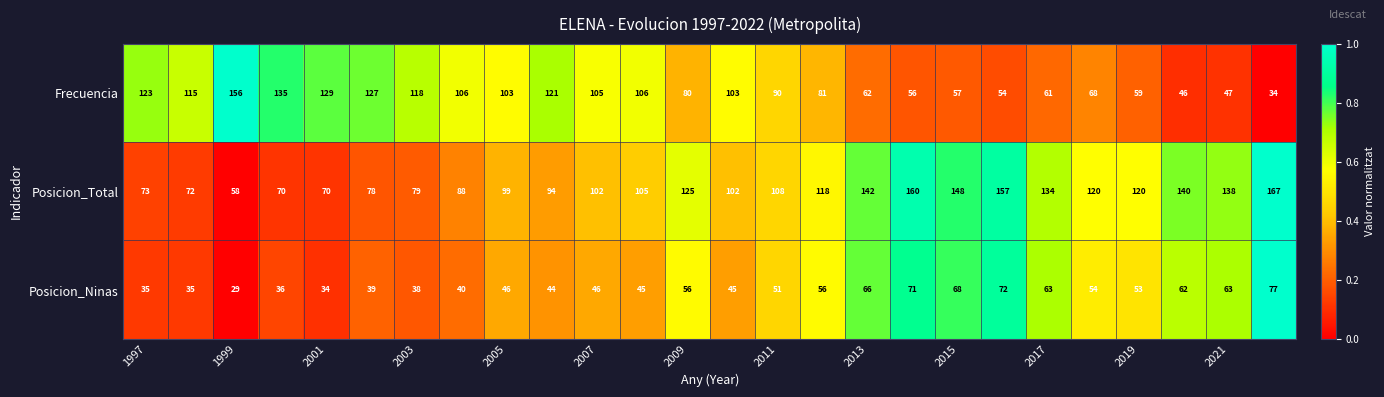

At how many categories does at least one series exceed 40?

26